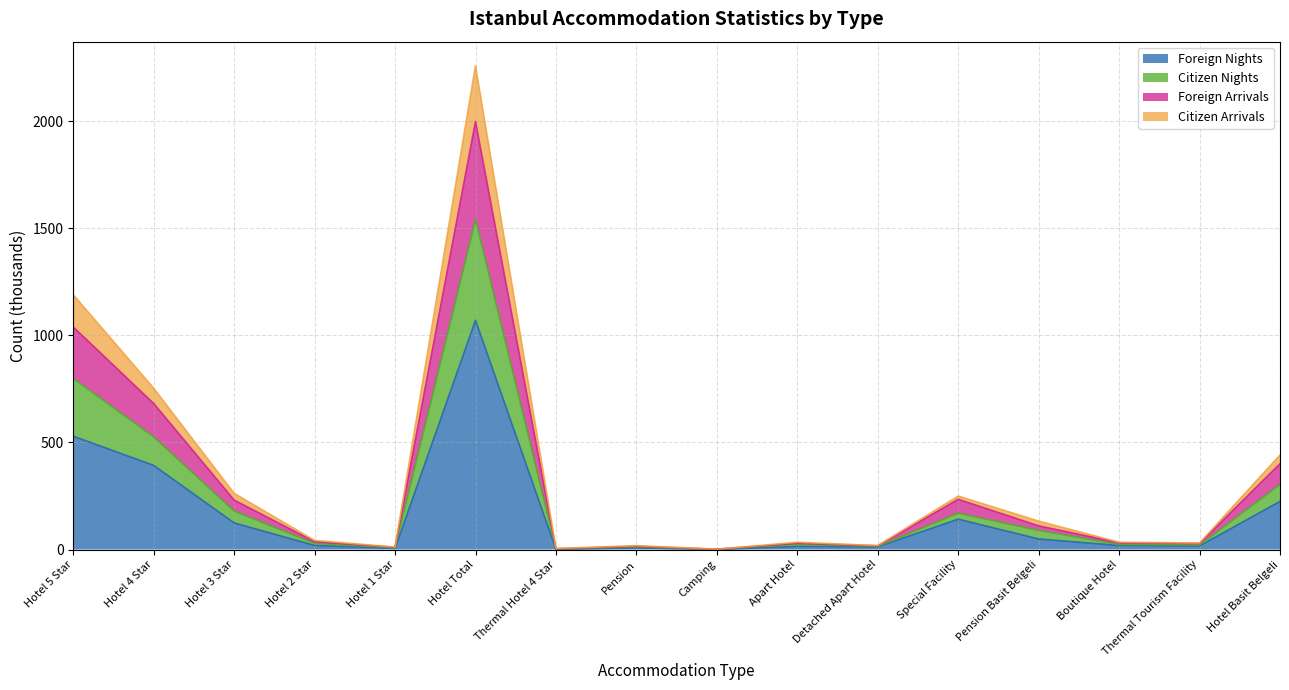

Where is Foreign Arrivals nearest to the value 1000?

Hotel 5 Star